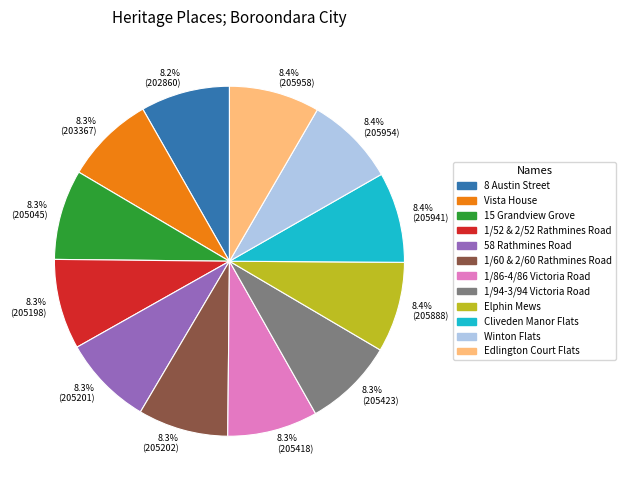

How many segments does this pie chart have?

12